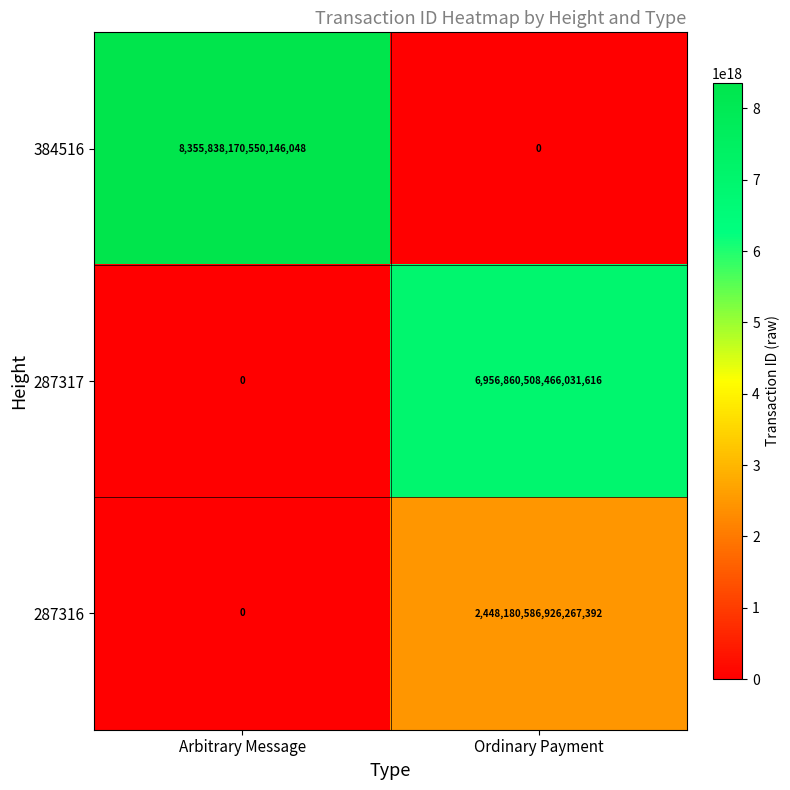

List the series in order of their overall mean, lowest first.

287316, 287317, 384516